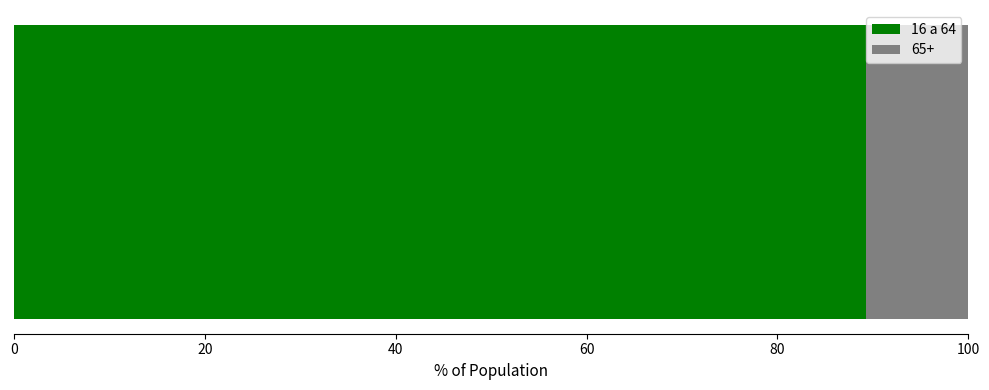

What is the lowest value of the 16 a 64 series?

89.3